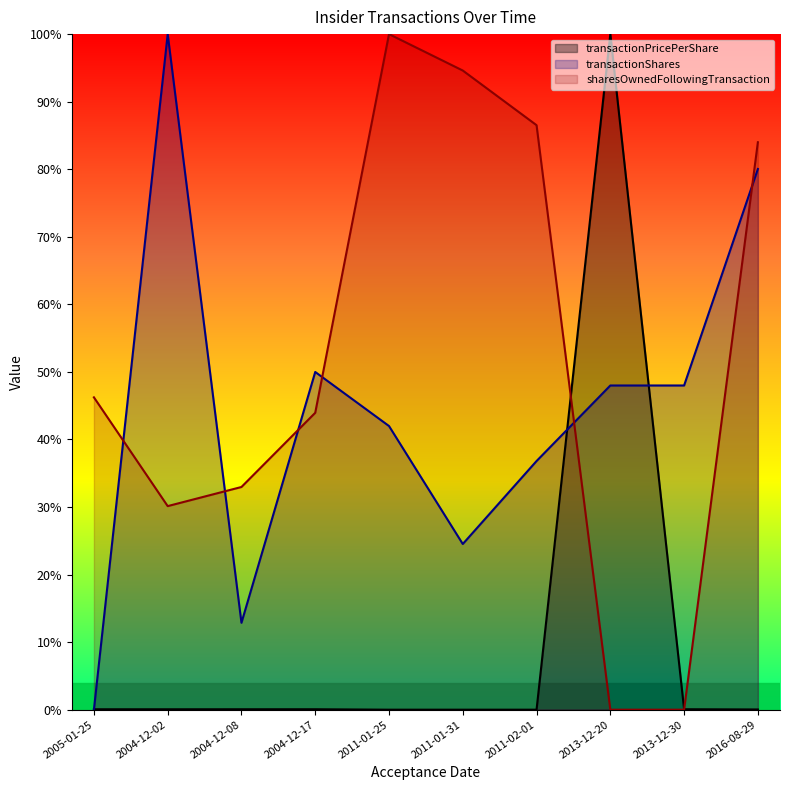

What position from the right is 2016-08-29?

1